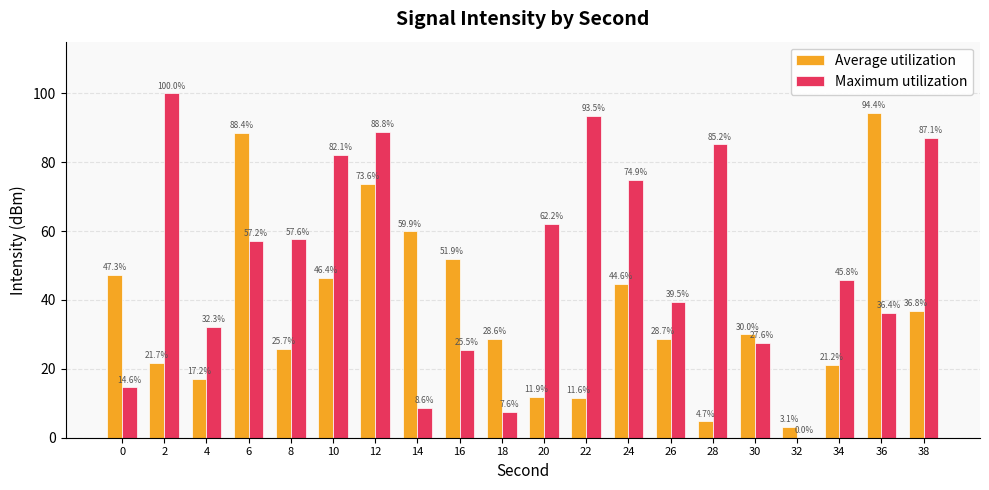

Between 6 and 18, which series saw the biggest shift?

Average utilization